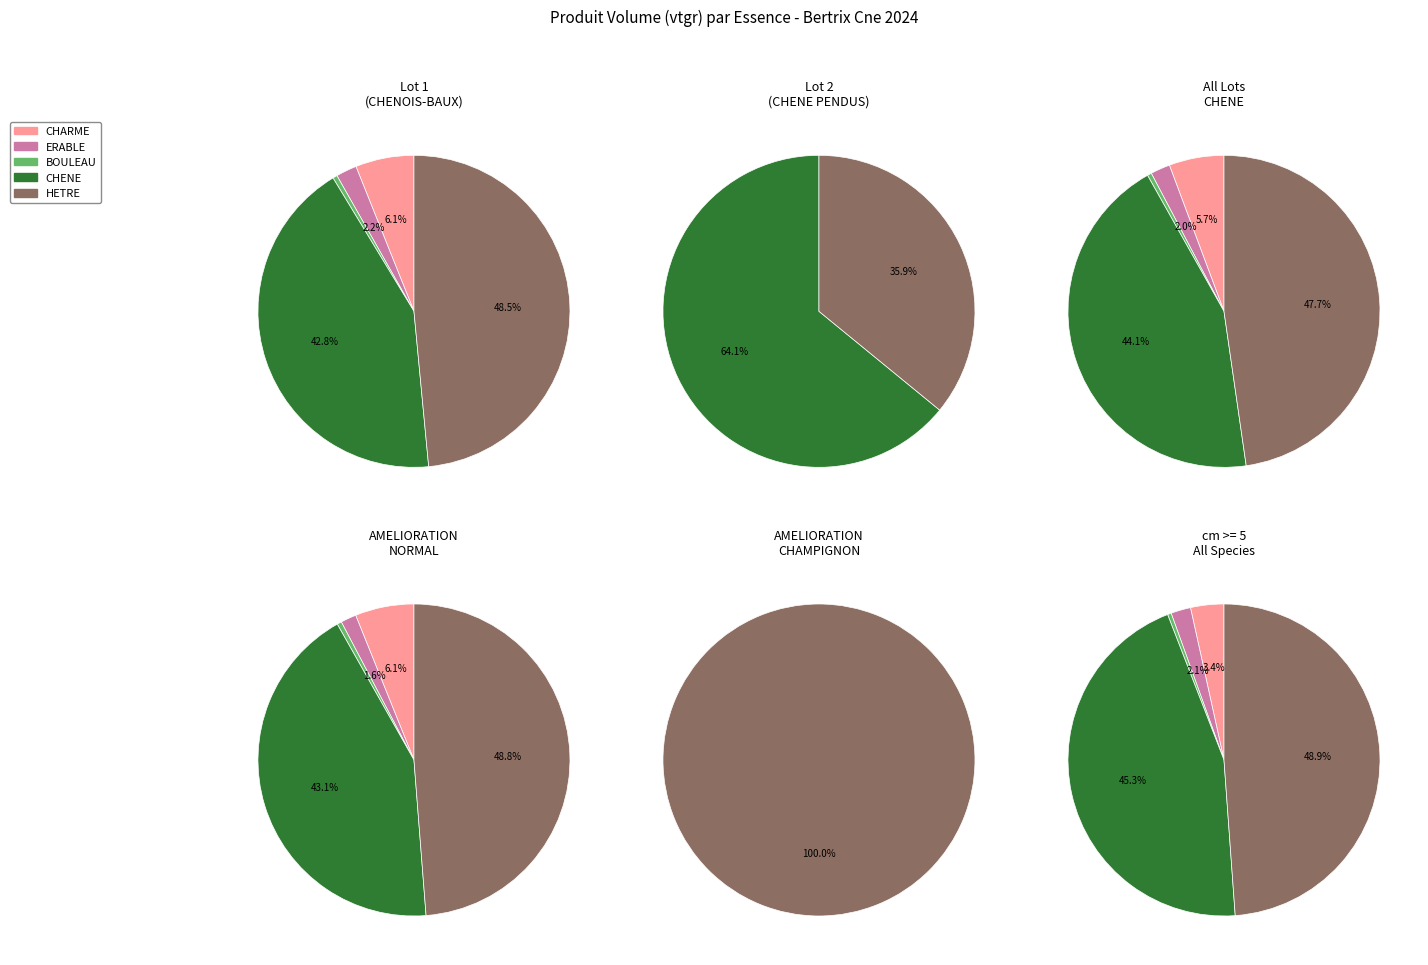

Which category has the biggest portion of the pie?

HETRE